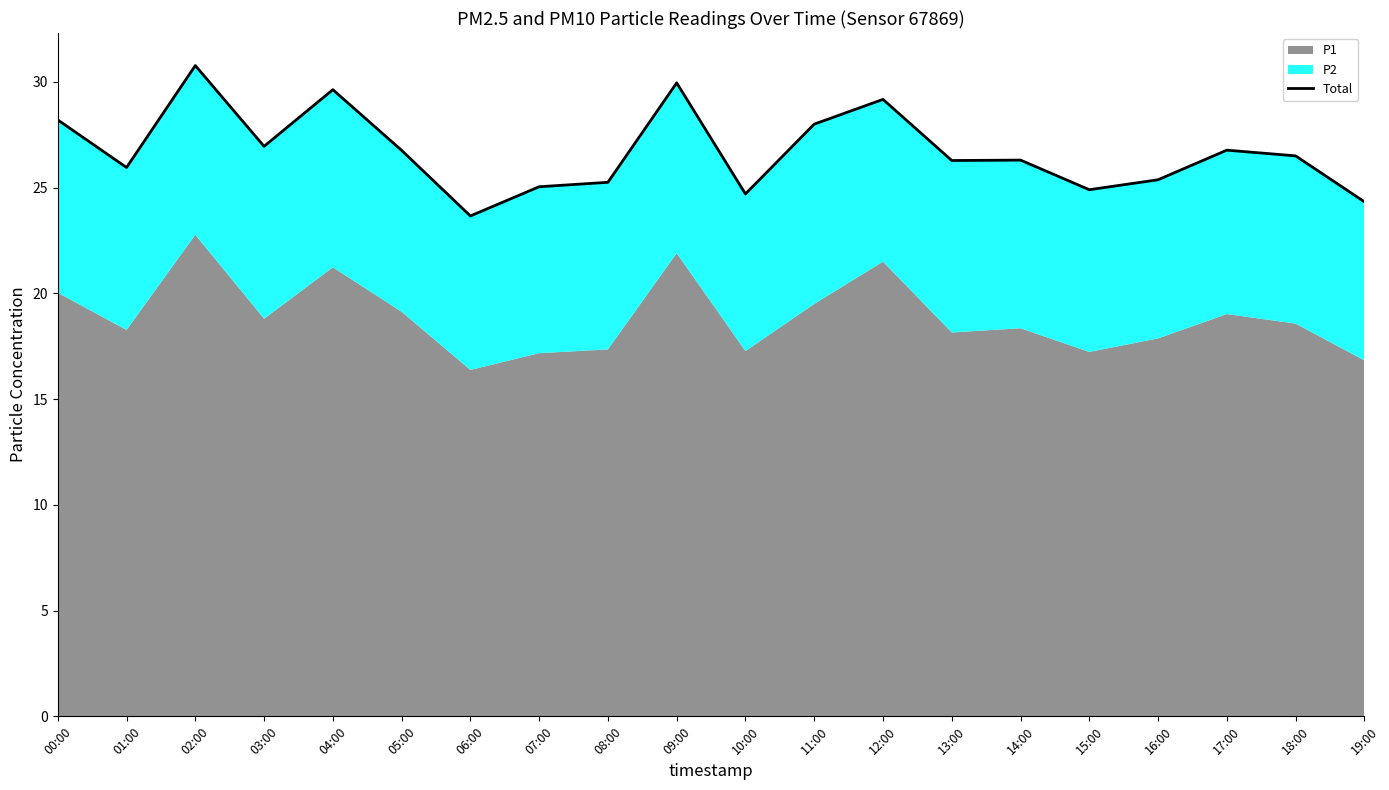

List the labels in order of value, smallest first.

06:00, 19:00, 10:00, 15:00, 07:00, 08:00, 16:00, 01:00, 13:00, 14:00, 18:00, 05:00, 17:00, 03:00, 11:00, 00:00, 12:00, 04:00, 09:00, 02:00